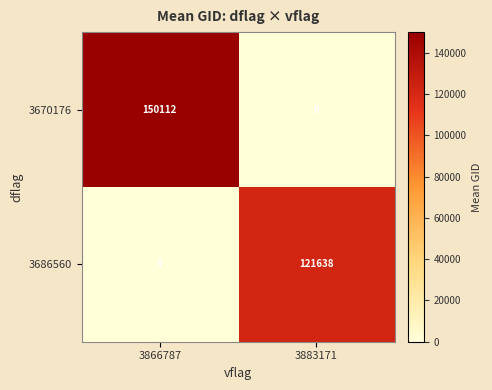

Which series has the largest range (max minus min)?

3670176